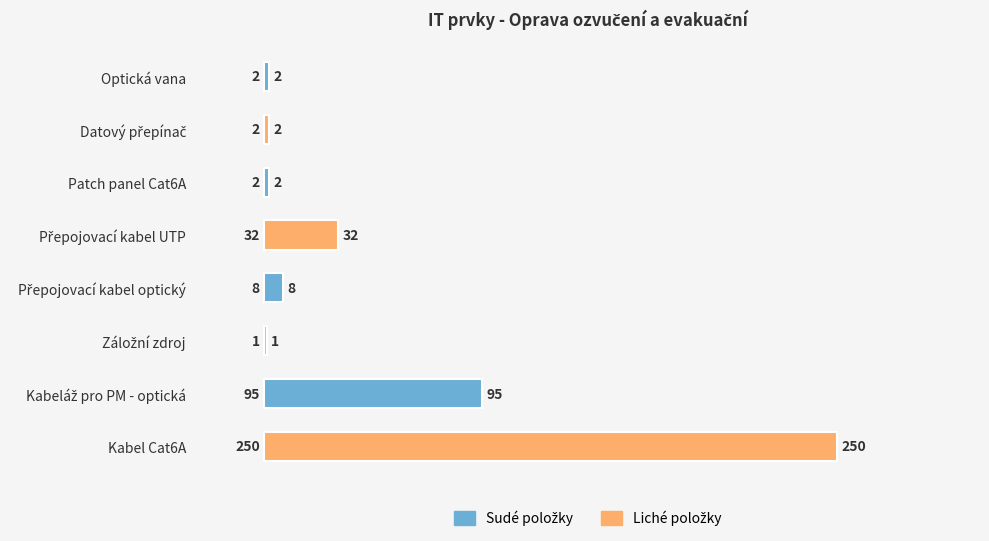

The value at Kabel Cat6A is 434. True or false?

False